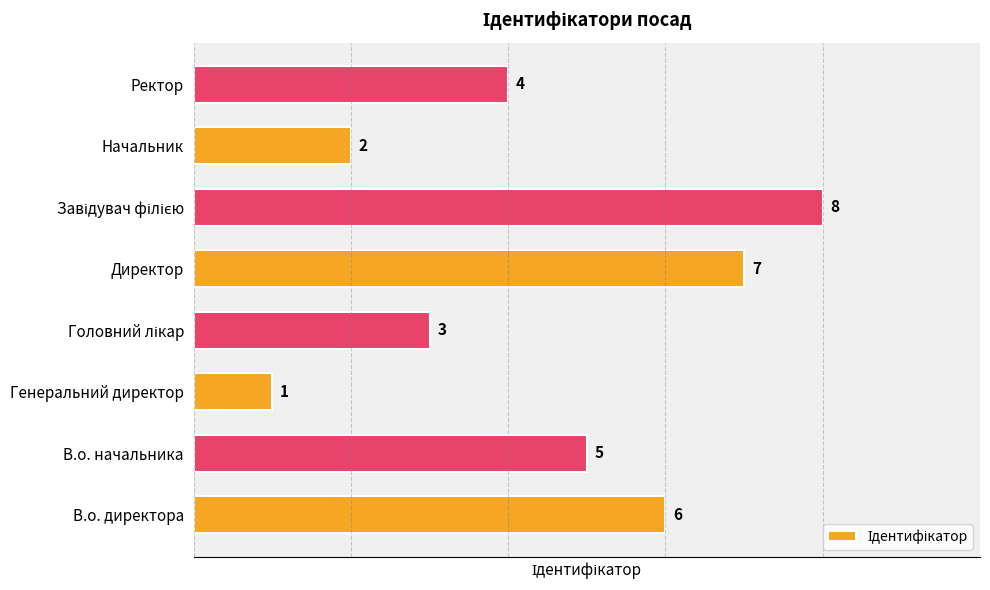

Which label corresponds to the smallest value in the chart?

Генеральний директор